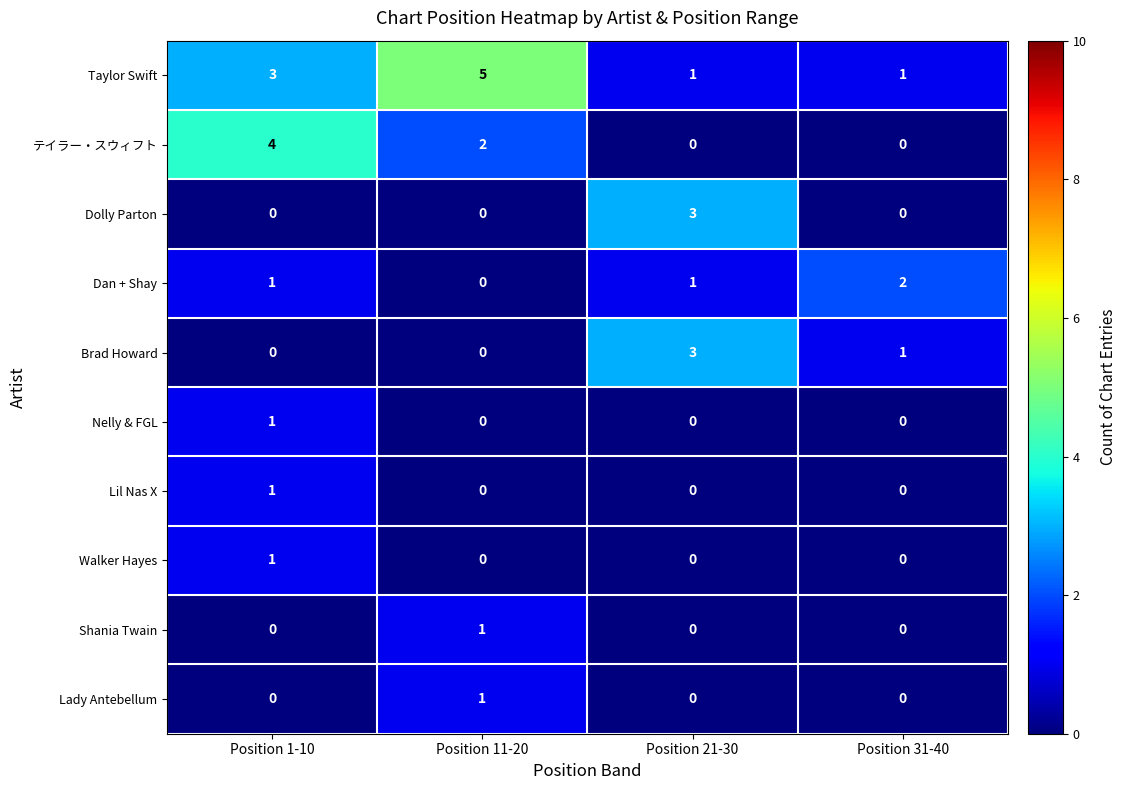

At which category is the sum across all series the highest?

Position 1-10